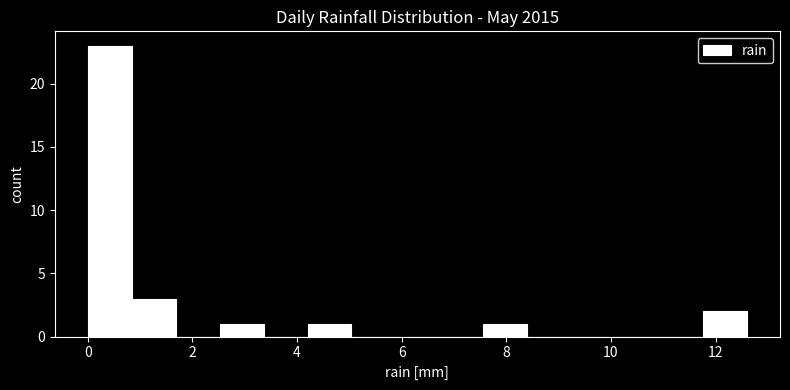

Reading left to right, transcribe this chart: for each bar, give the range it covers on the x-axis and its height. Neither the bar edges nor the heights are printed on the chart, so give them approximately, as read against the axes.

0.00 to 0.84: 23
0.84 to 1.68: 3
1.68 to 2.52: 0
2.52 to 3.36: 1
3.36 to 4.20: 0
4.20 to 5.04: 1
5.04 to 5.88: 0
5.88 to 6.72: 0
6.72 to 7.56: 0
7.56 to 8.40: 1
8.40 to 9.24: 0
9.24 to 10.08: 0
10.08 to 10.92: 0
10.92 to 11.76: 0
11.76 to 12.60: 2